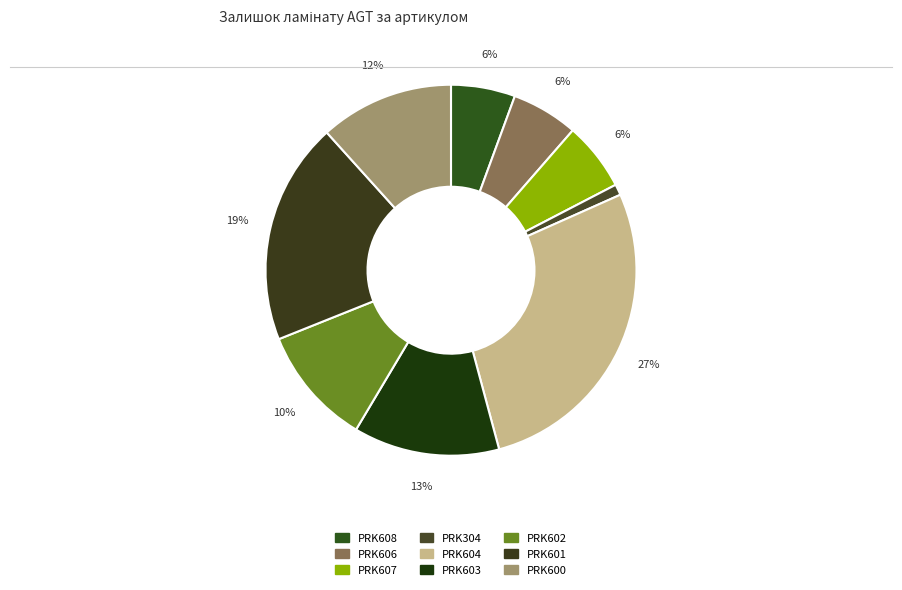

What is the change in value from PRK304 to PRK601?

+527